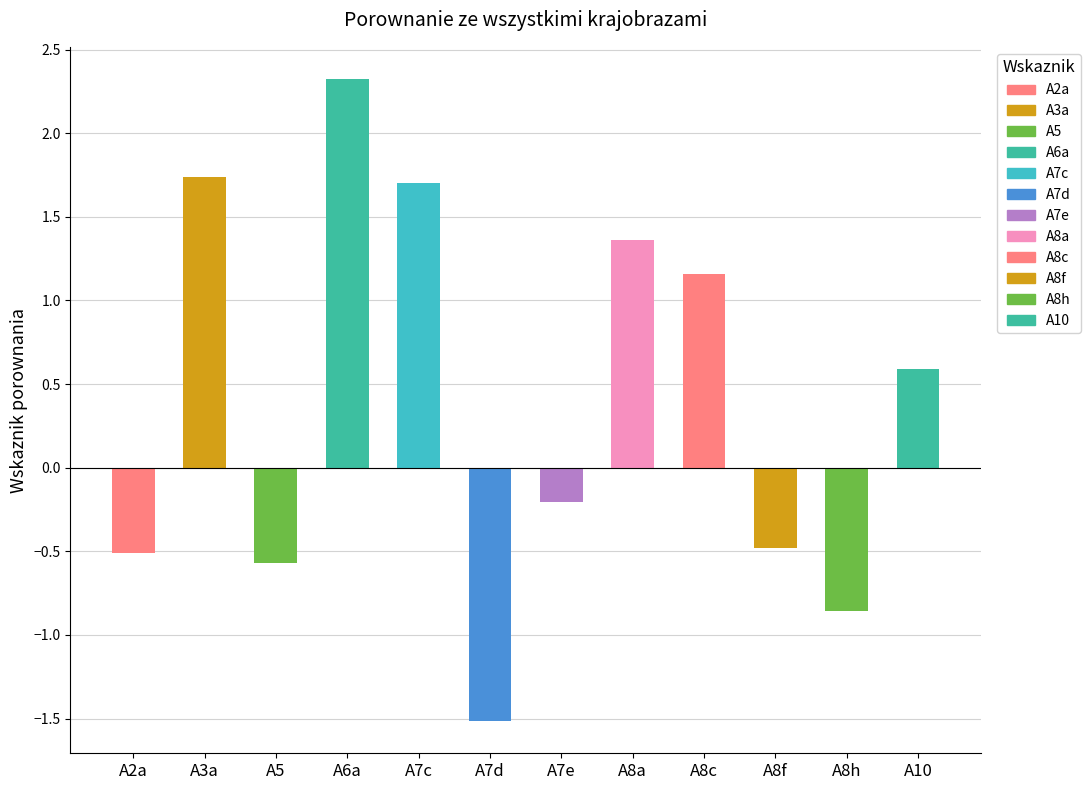

Which category has the lowest value across all series?

A7d